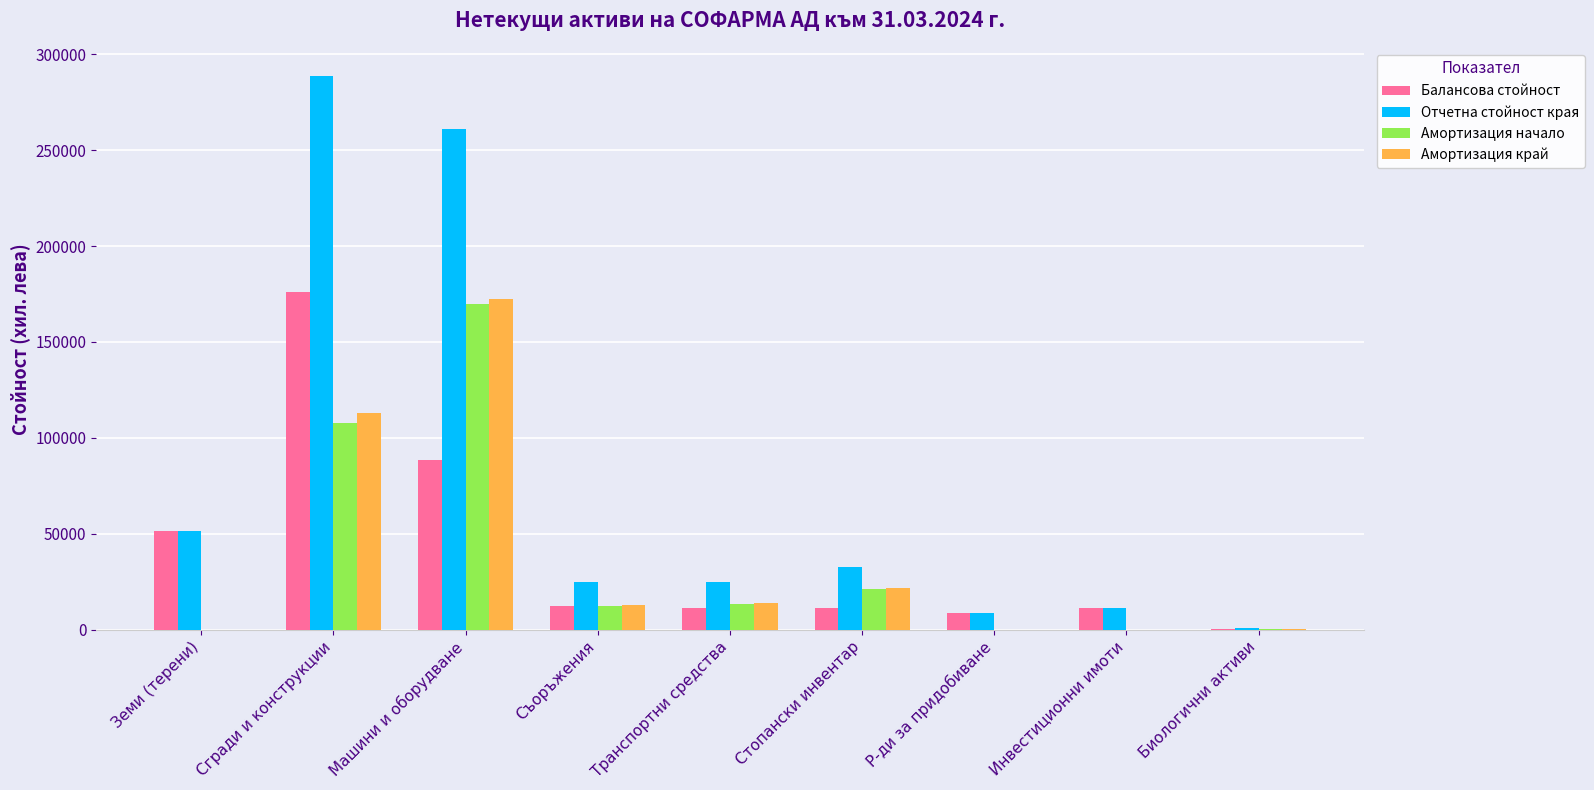

Which series changed the most between Земи (терени) and Р-ди за придобиване?

Отчетна стойност края